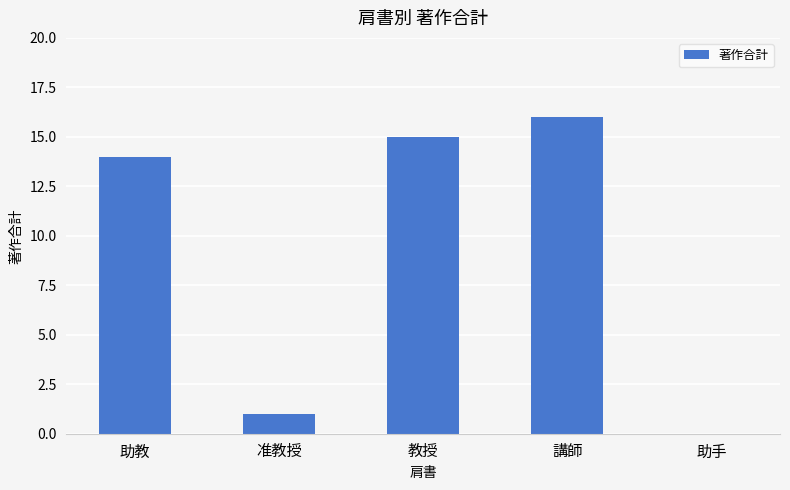

What is the difference between the values at 教授 and 講師?

1